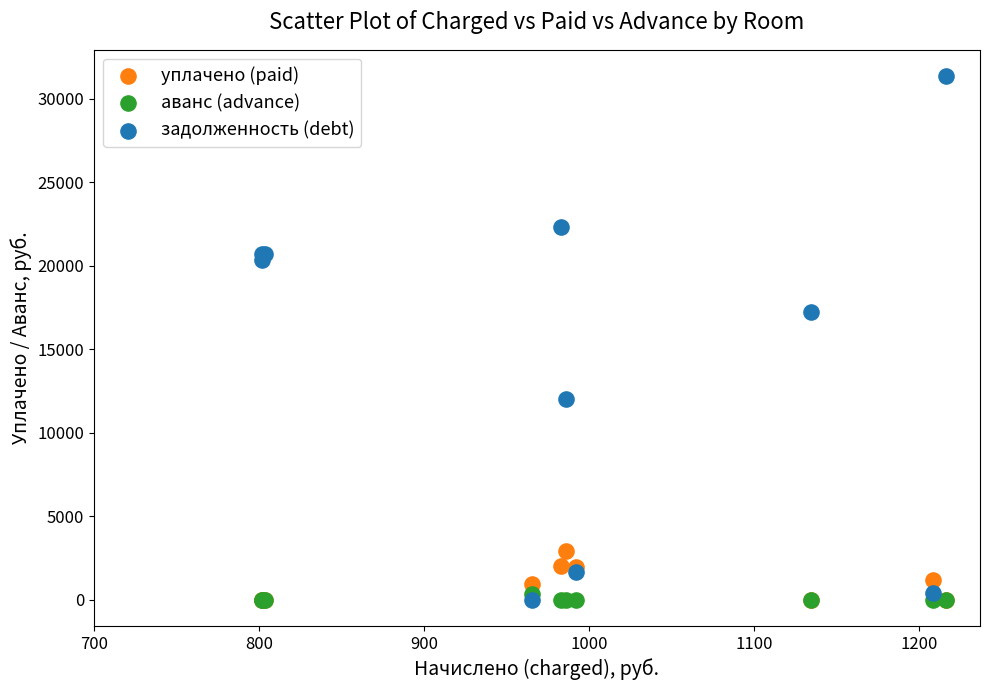

In the задолженность (debt) series, what Y value is closest to 15684?

17242.7